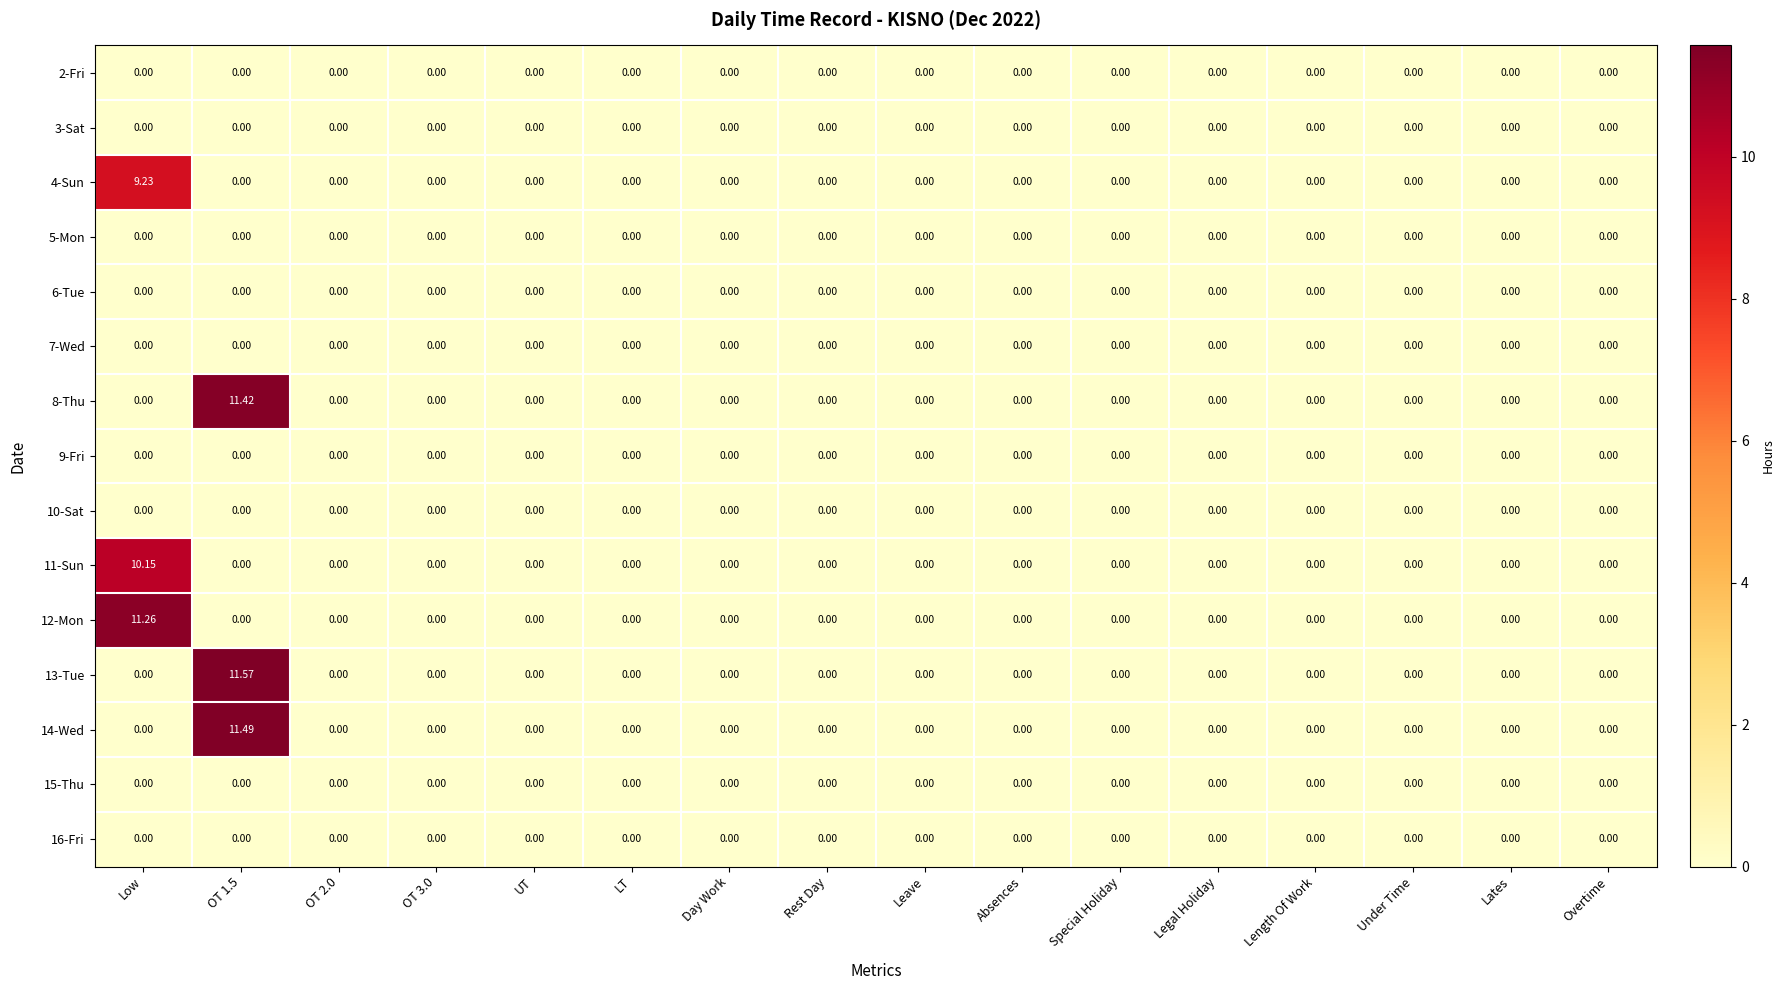

How many data points does each series have?

16